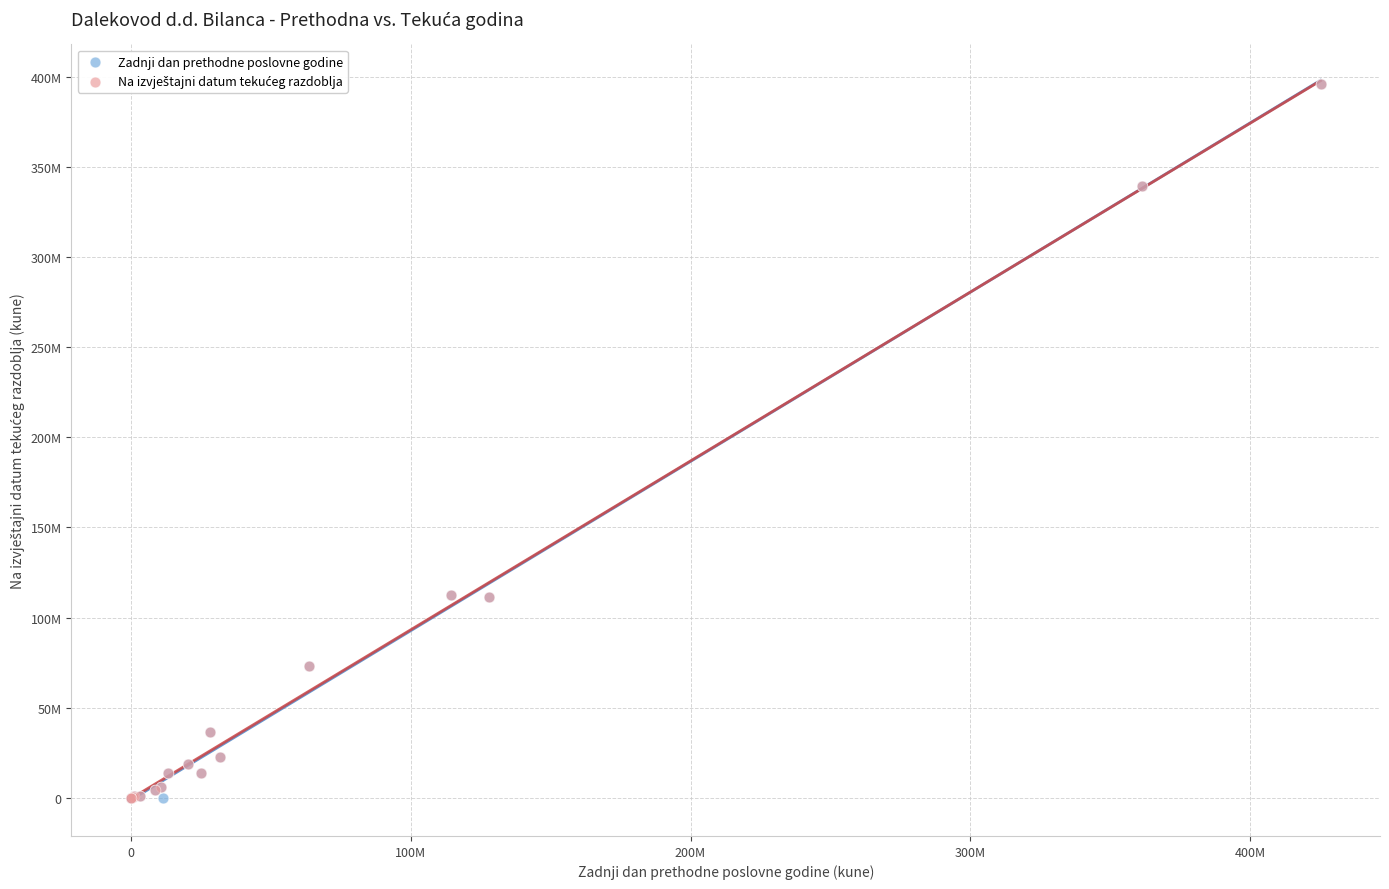

Which series has the largest Y range (max minus min)?

Zadnji dan prethodne poslovne godine